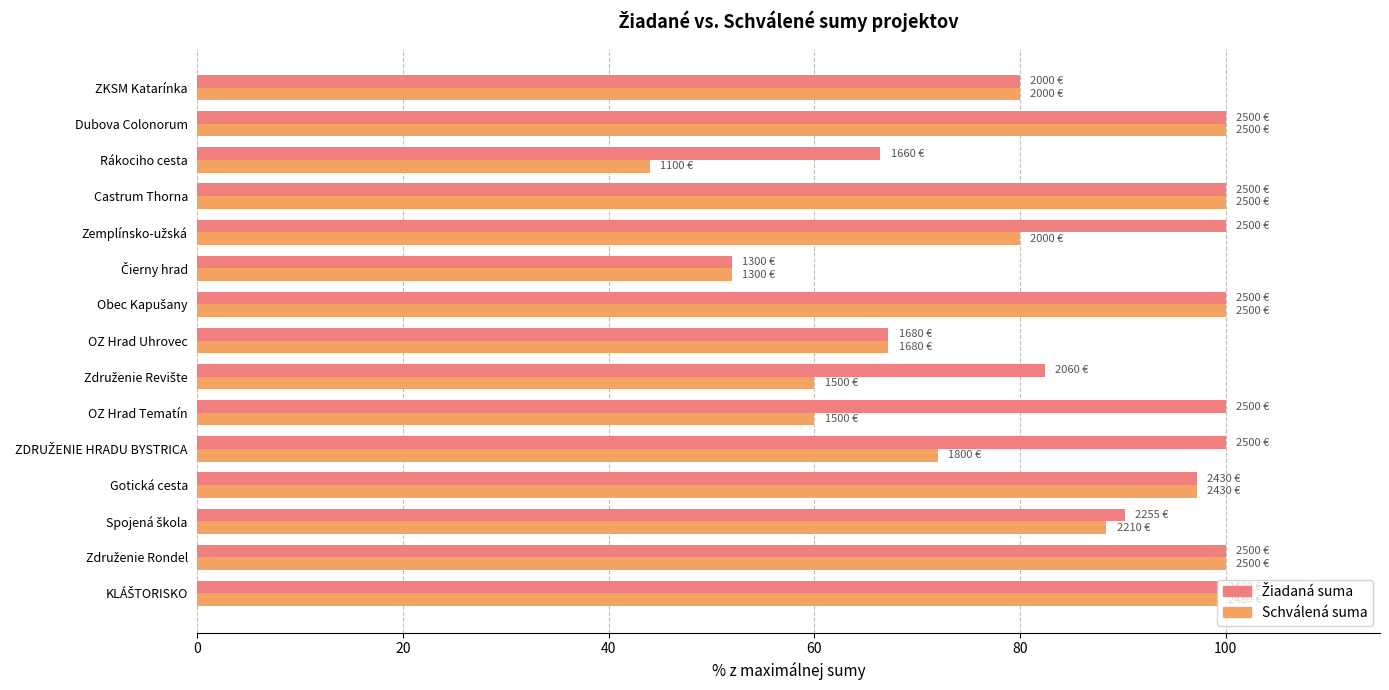

The value of Schválená suma at Gotická cesta is 97.2. True or false?

True